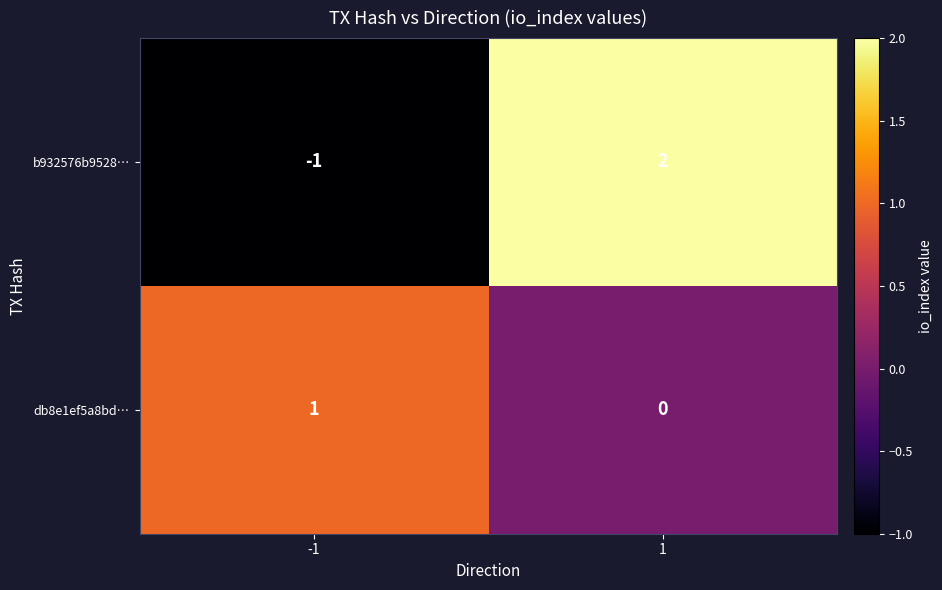

The b932576b9528… series shows 2 at 1. True or false?

True